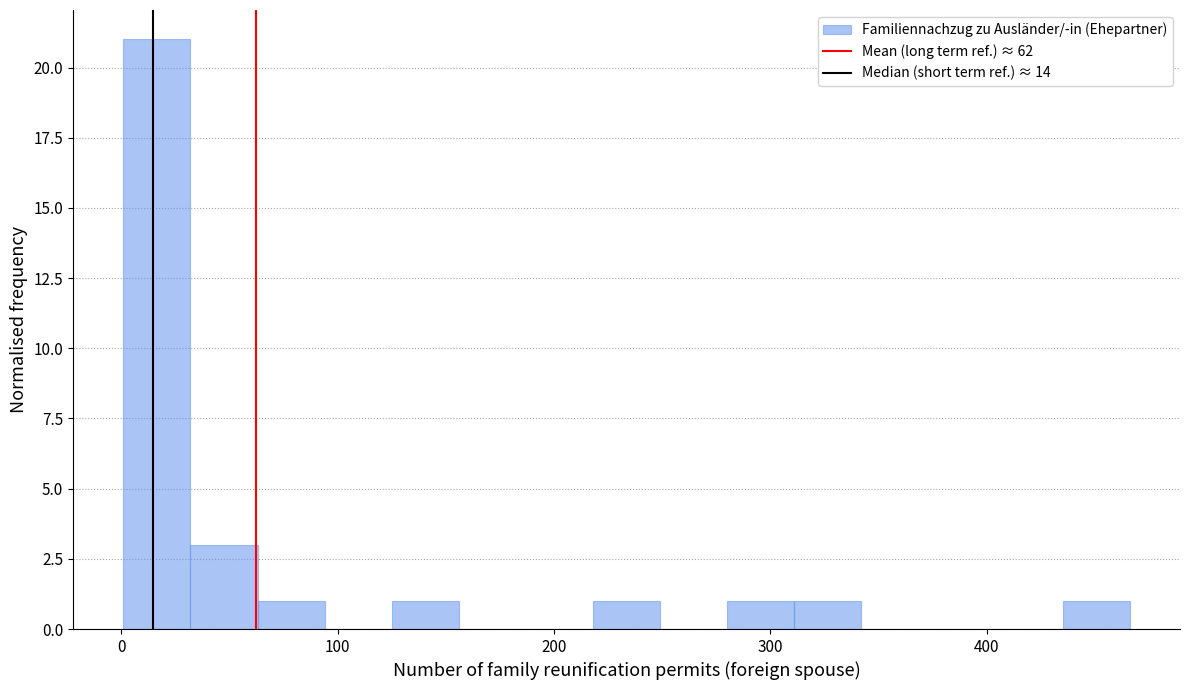

Read against the x-axis, roughly where is the centre of the tallest bar?

20